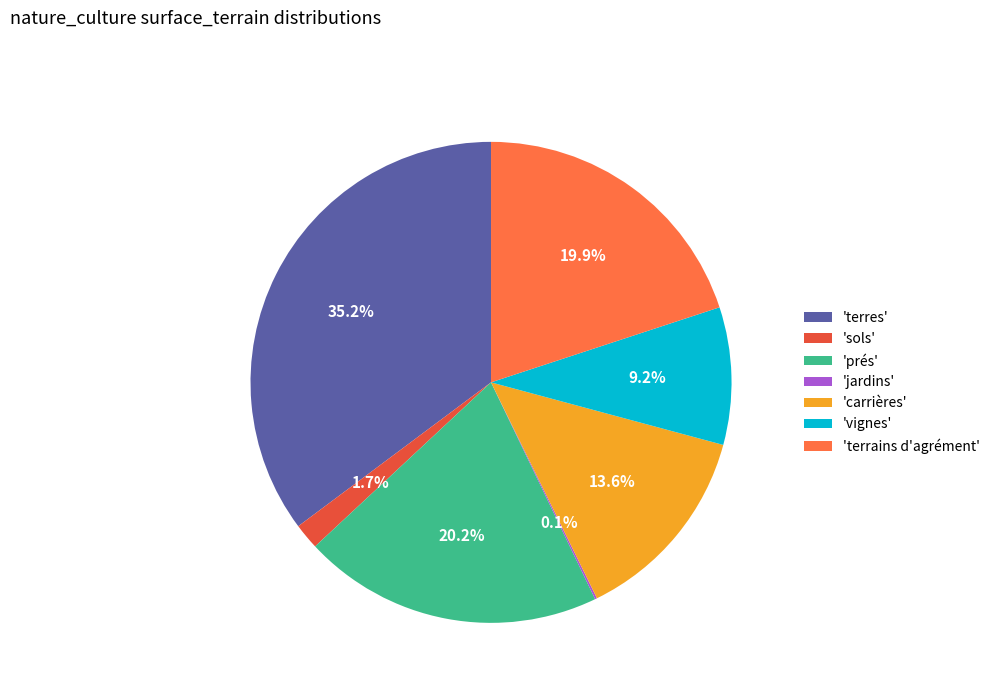

Is there a majority slice in this chart?

No